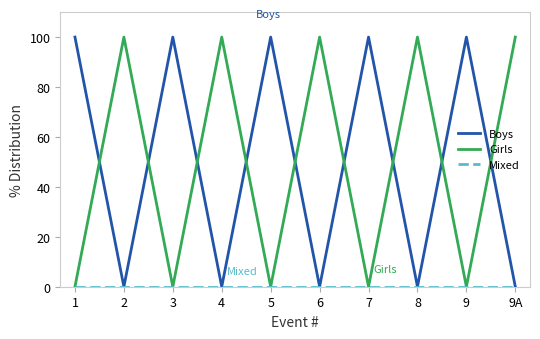

What is the difference between the highest and lowest values at 5?

100